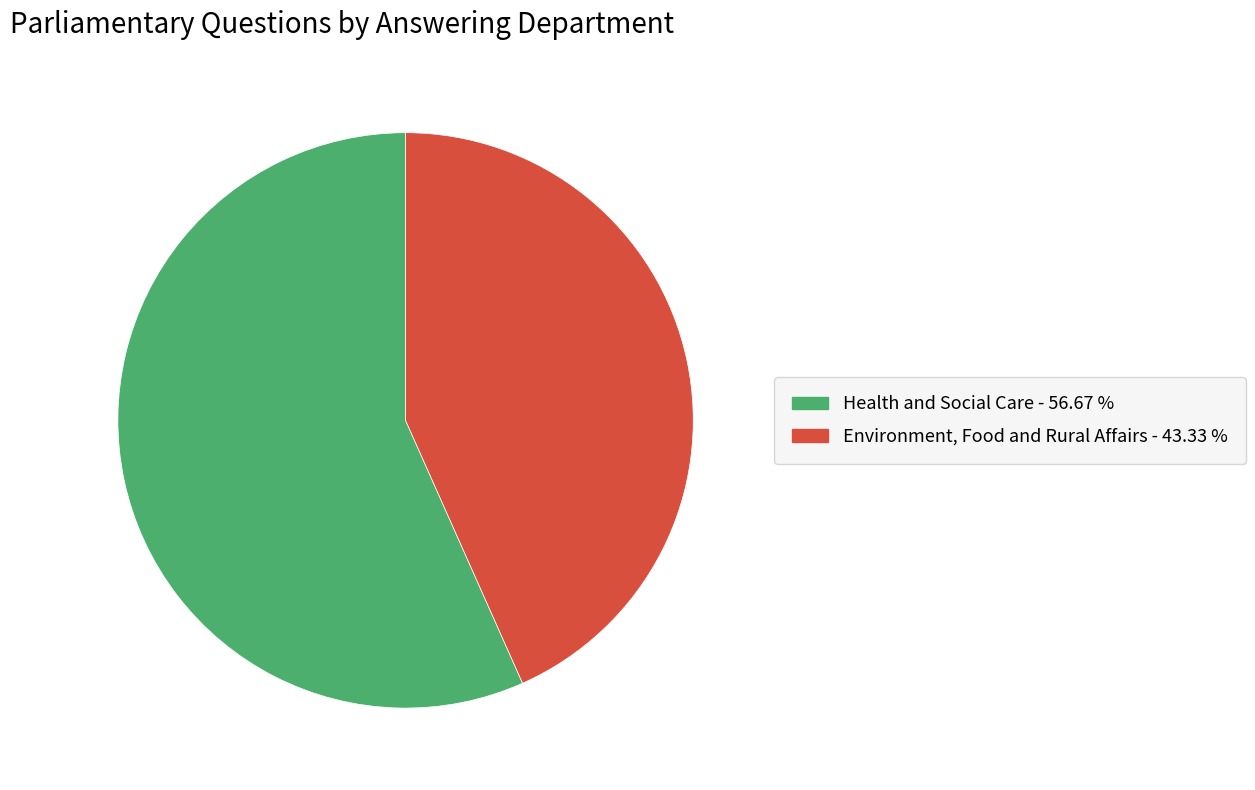

Does any single category account for the majority?

Yes